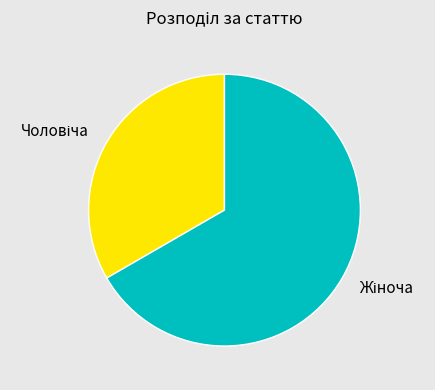

How many slices are in this pie chart?

2